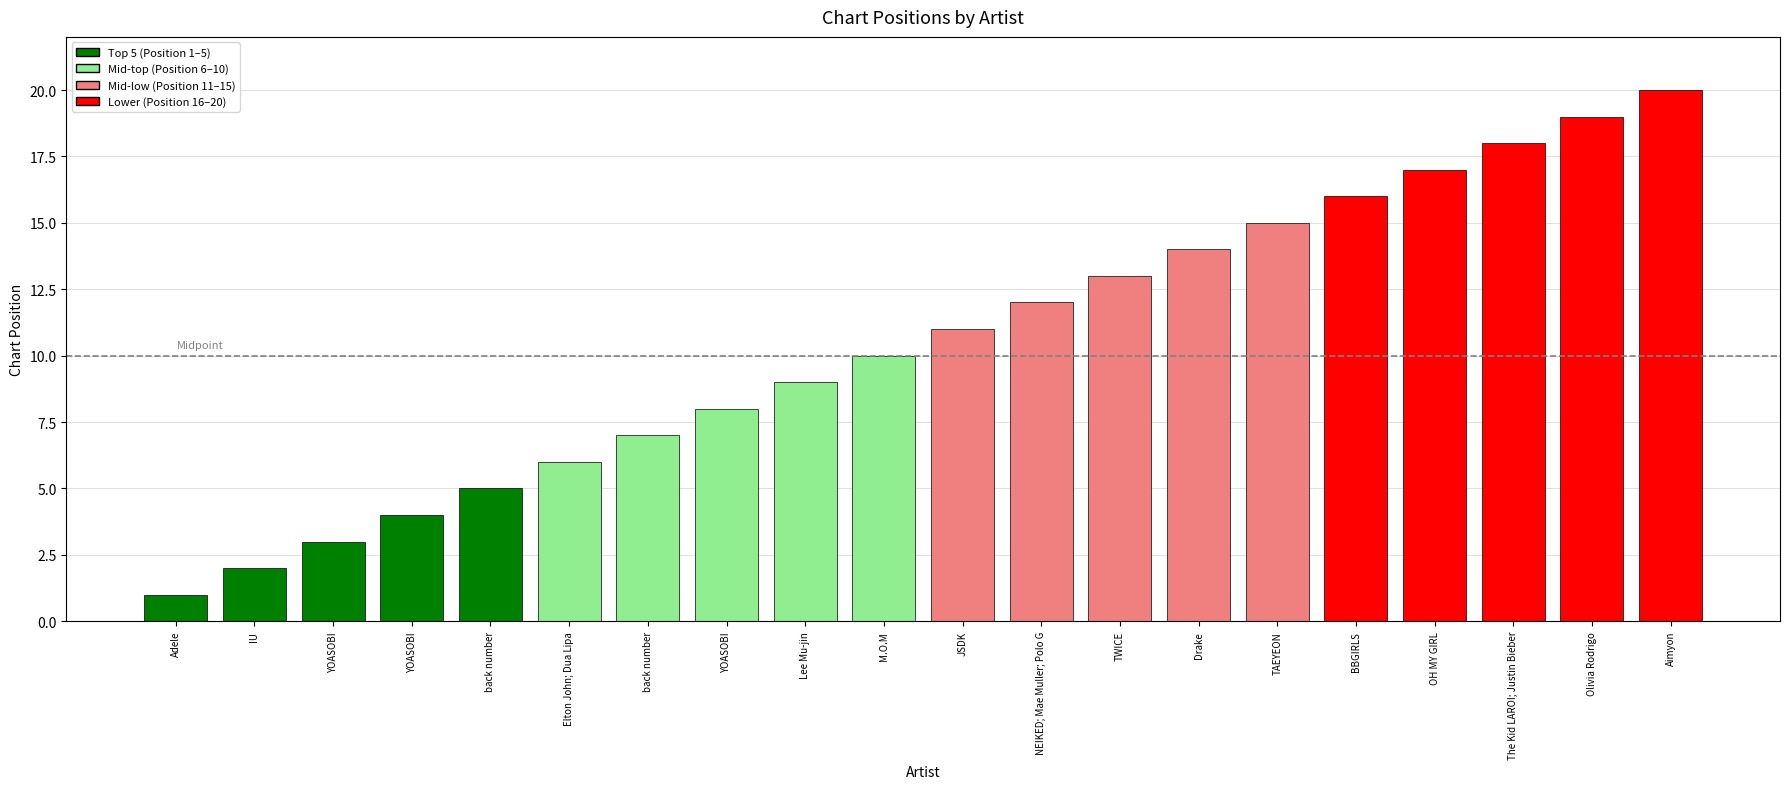

How many bars are there in total?

20